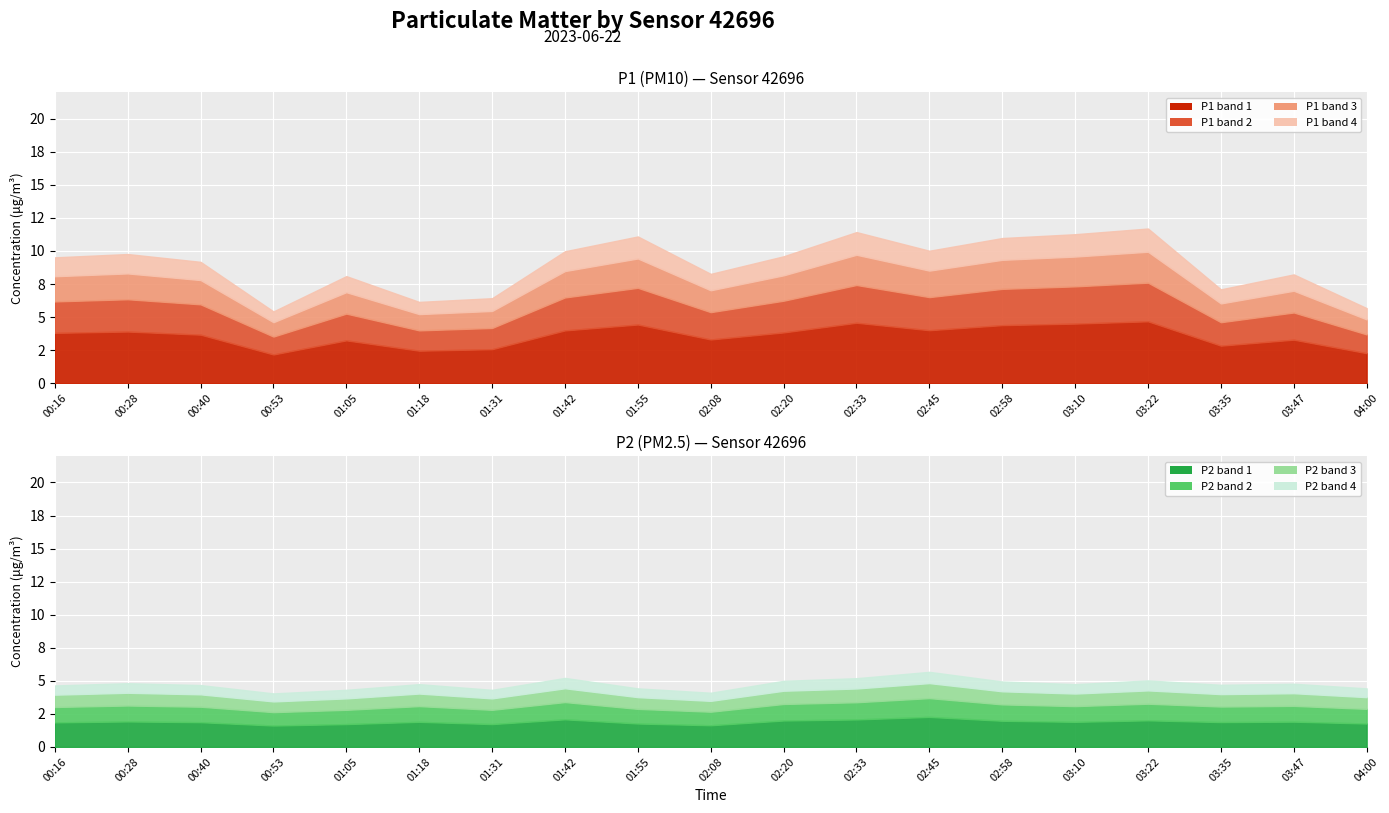

What is the spread (max minus min) of values at 01:42?

4.8